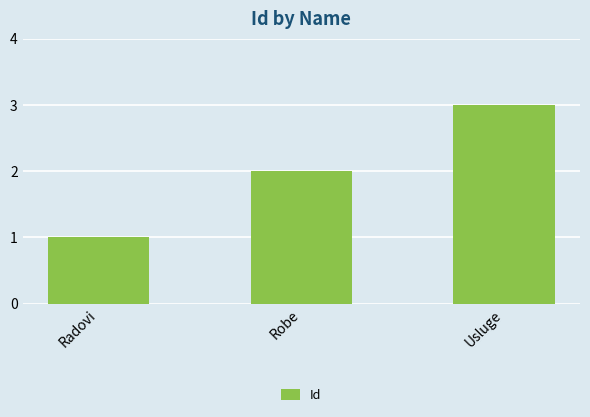

Count the values in the range 1 to 3.

3